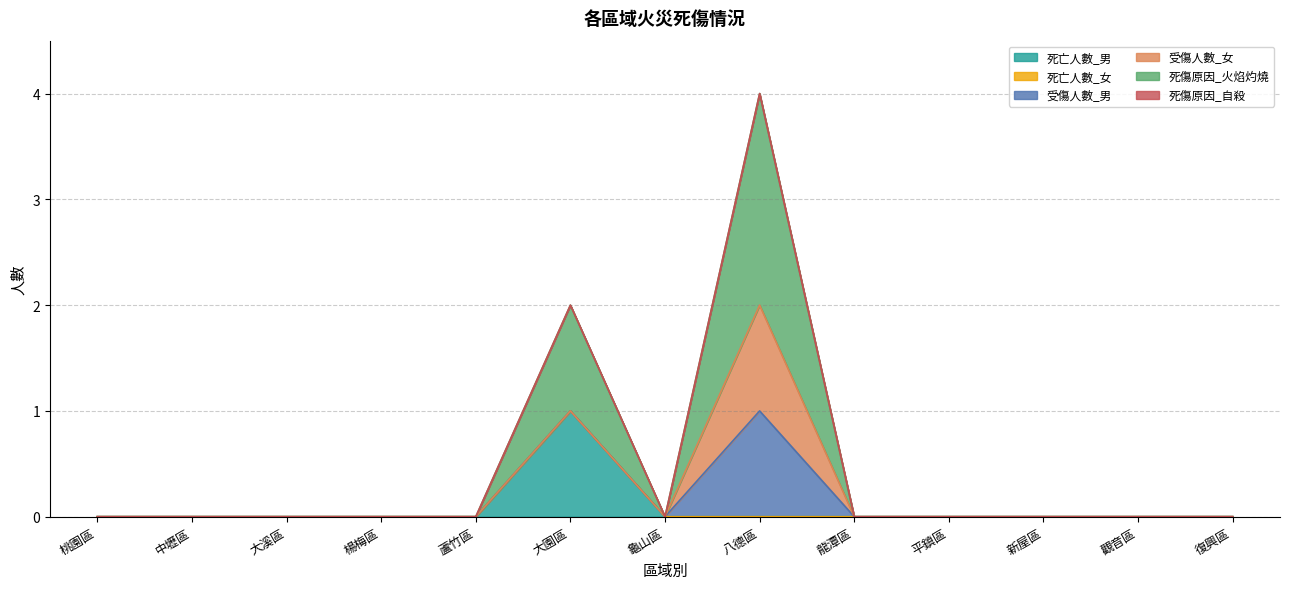

True or false: 受傷人數_男 and 受傷人數_女 cross at least once.

False